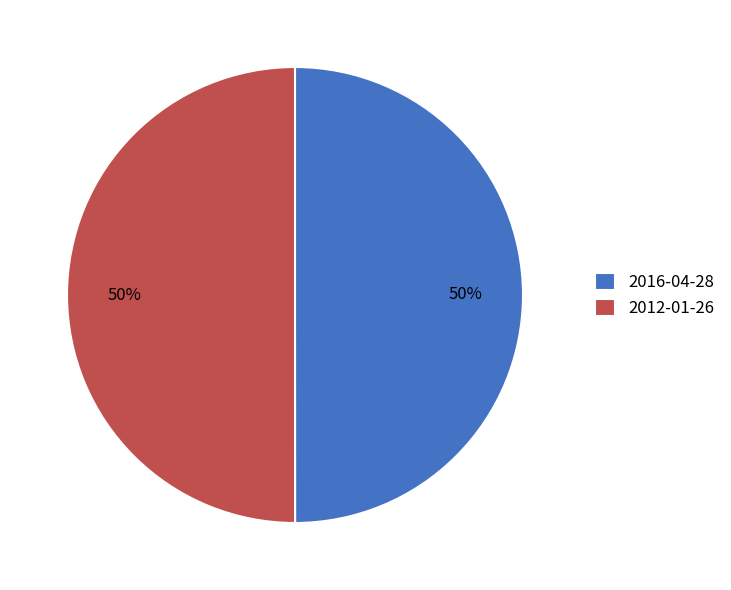

To the nearest percent, what is the combined percentage of 2012-01-26 and 2016-04-28?

100%